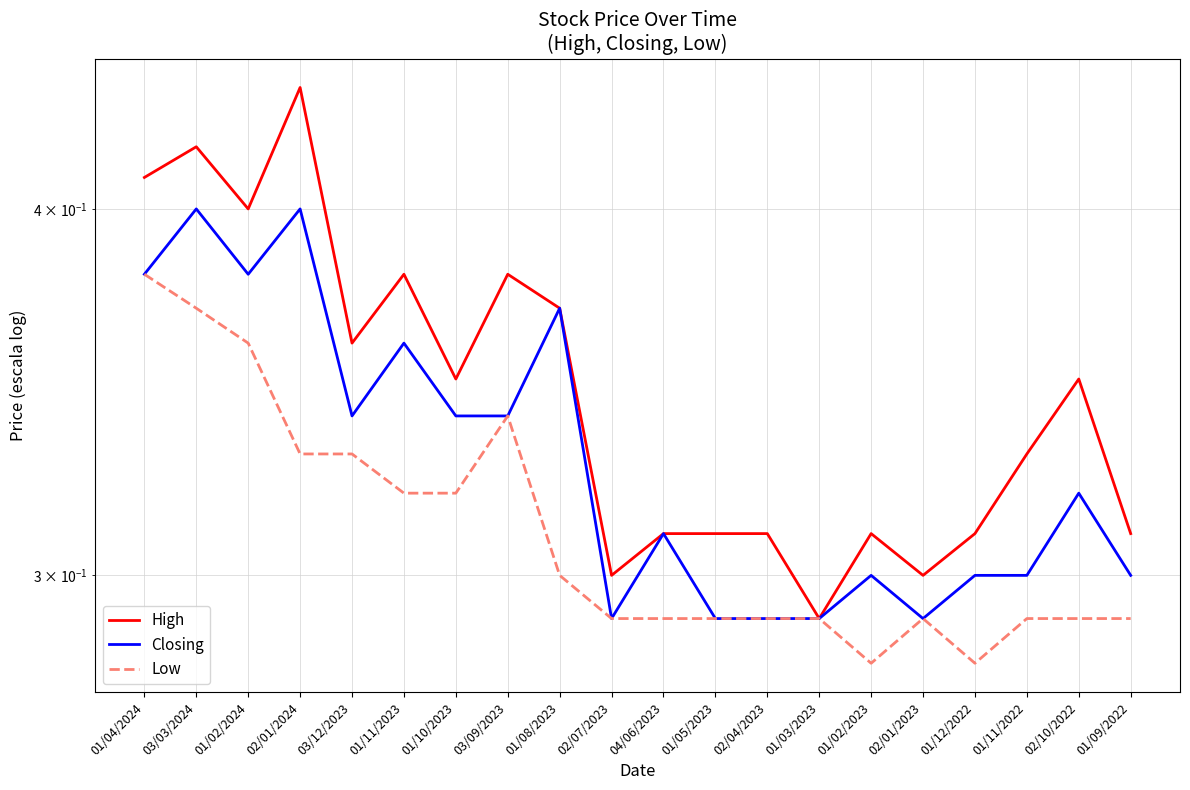

Where is the first local maximum for High?

03/03/2024